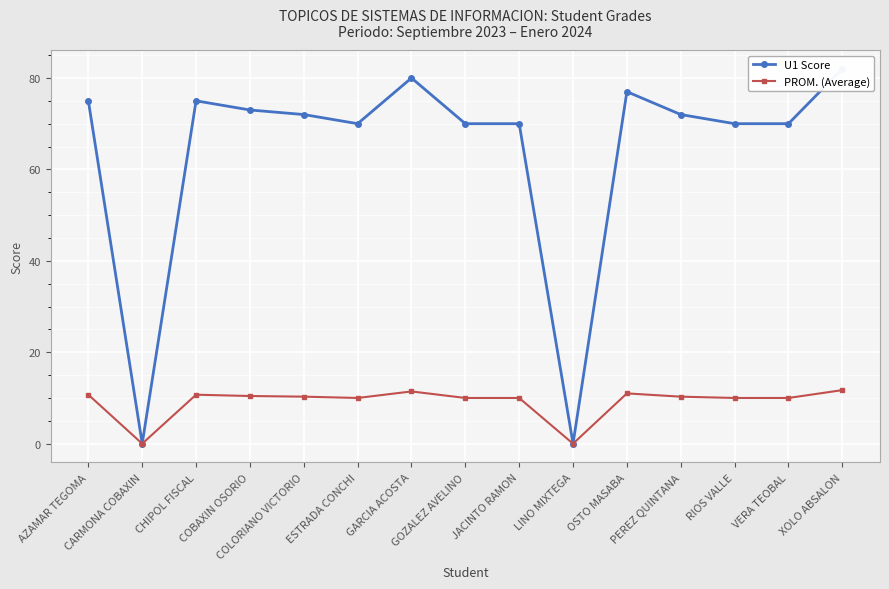

At how many categories does at least one series exceed 58?

13